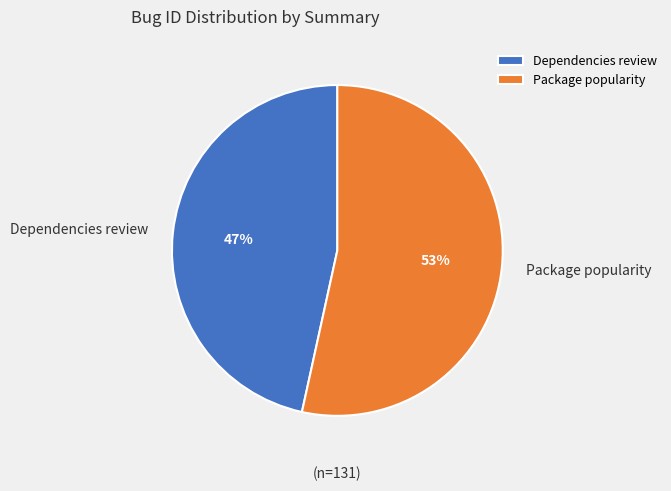

Does Dependencies review account for over 50% of the chart?

No